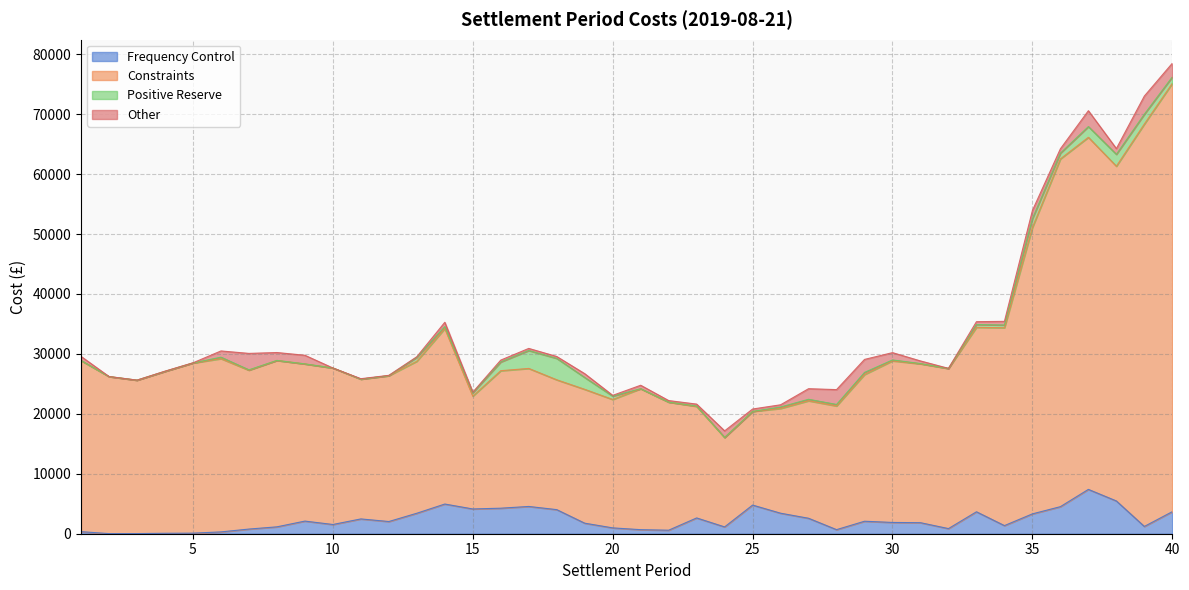

In Frequency Control, how many points are lower than both neighbors (excluding endpoints)?

10